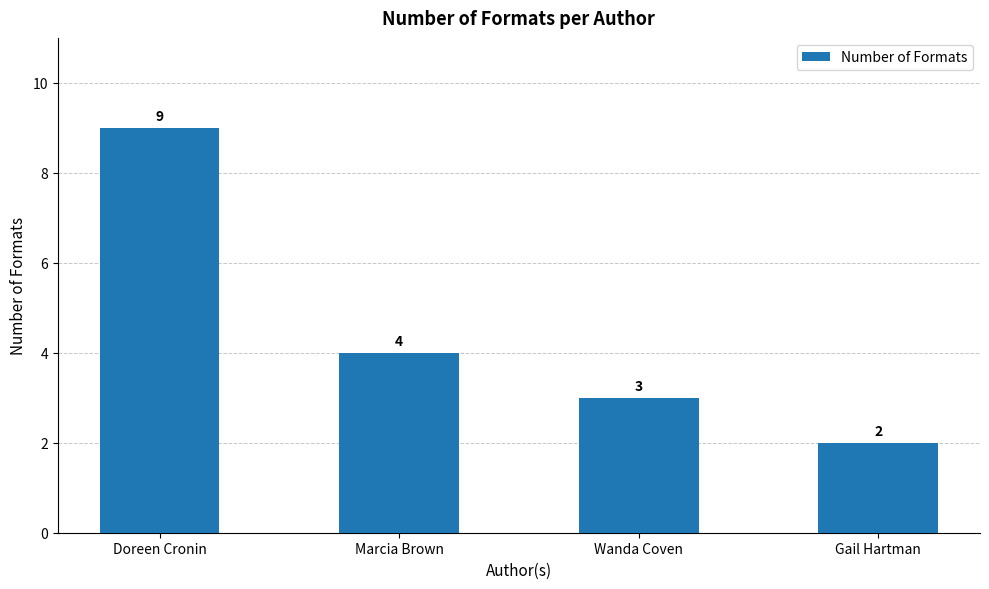

What position from the right is Doreen Cronin?

4